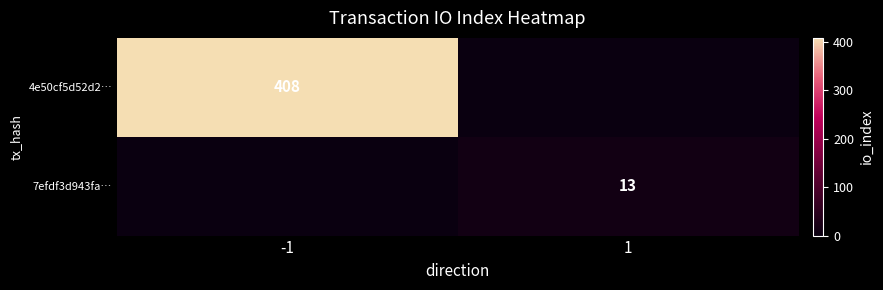

The 4e50cf5d52d2… series shows 213 at -1. True or false?

False